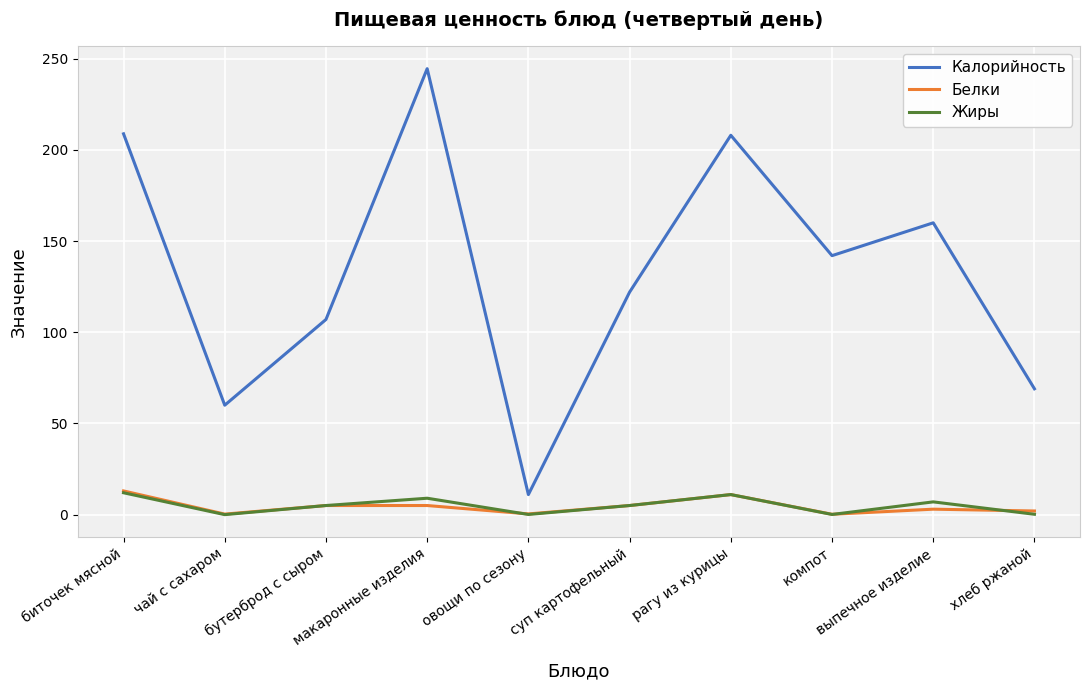

What are all the series names shown in the legend?

Калорийность, Белки, Жиры